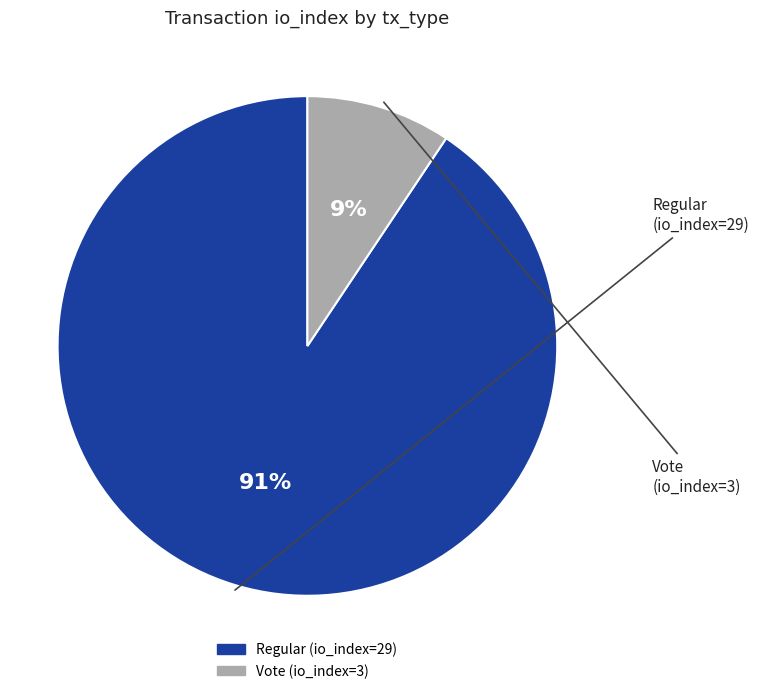

To the nearest percent, what is the average slice percentage?

50%